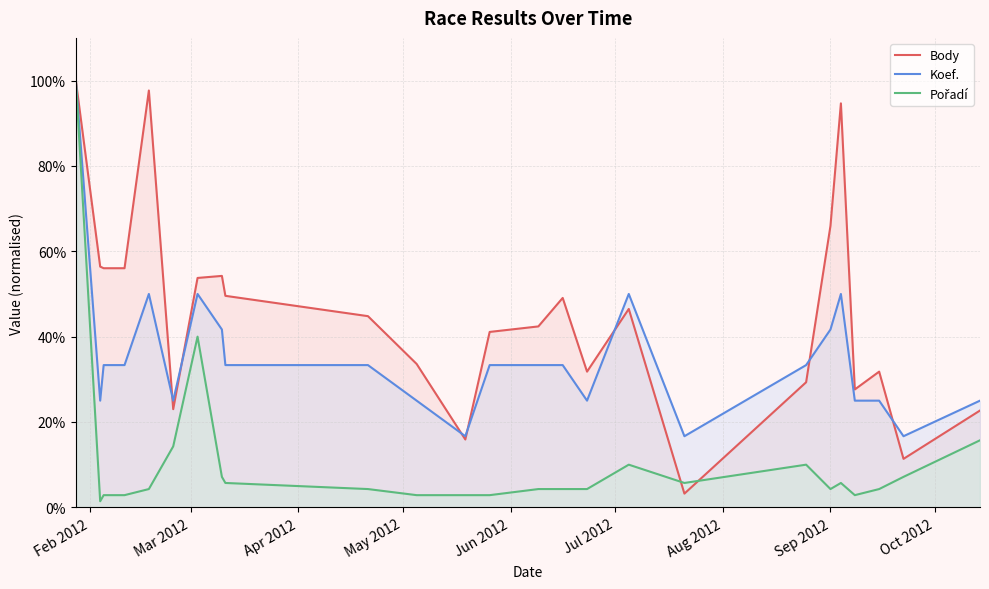

What is the maximum value shown in the chart?

100.0